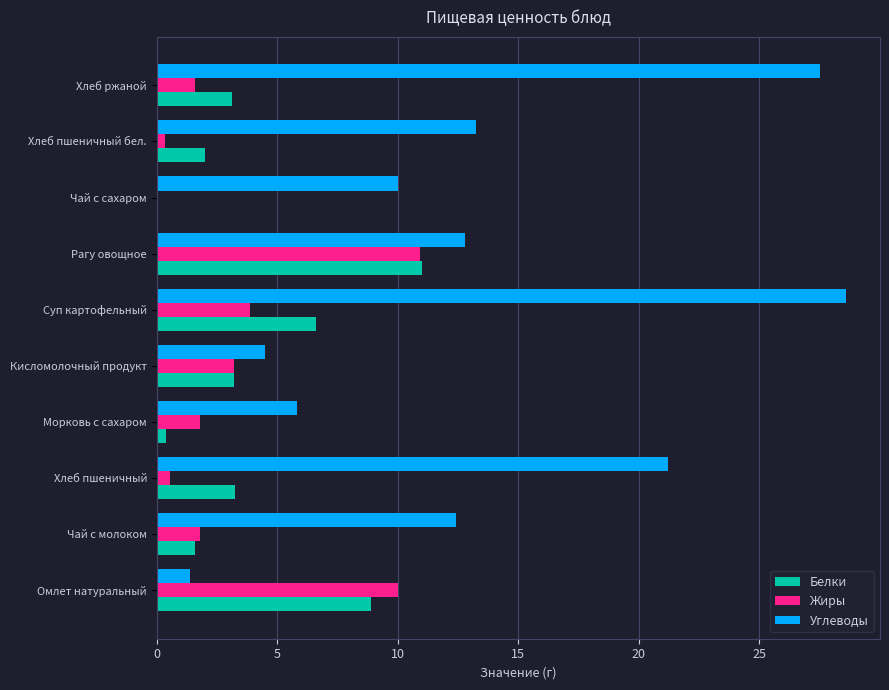

Which series has the largest total across all categories?

Углеводы